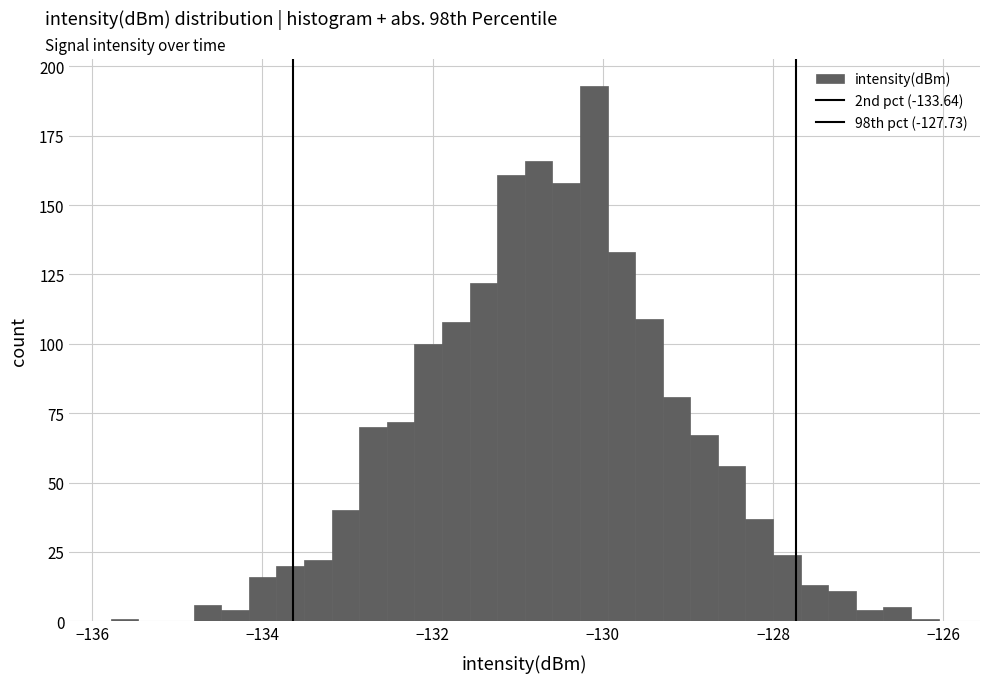

Read against the x-axis, roughly where is the centre of the tallest bar?

-130.2